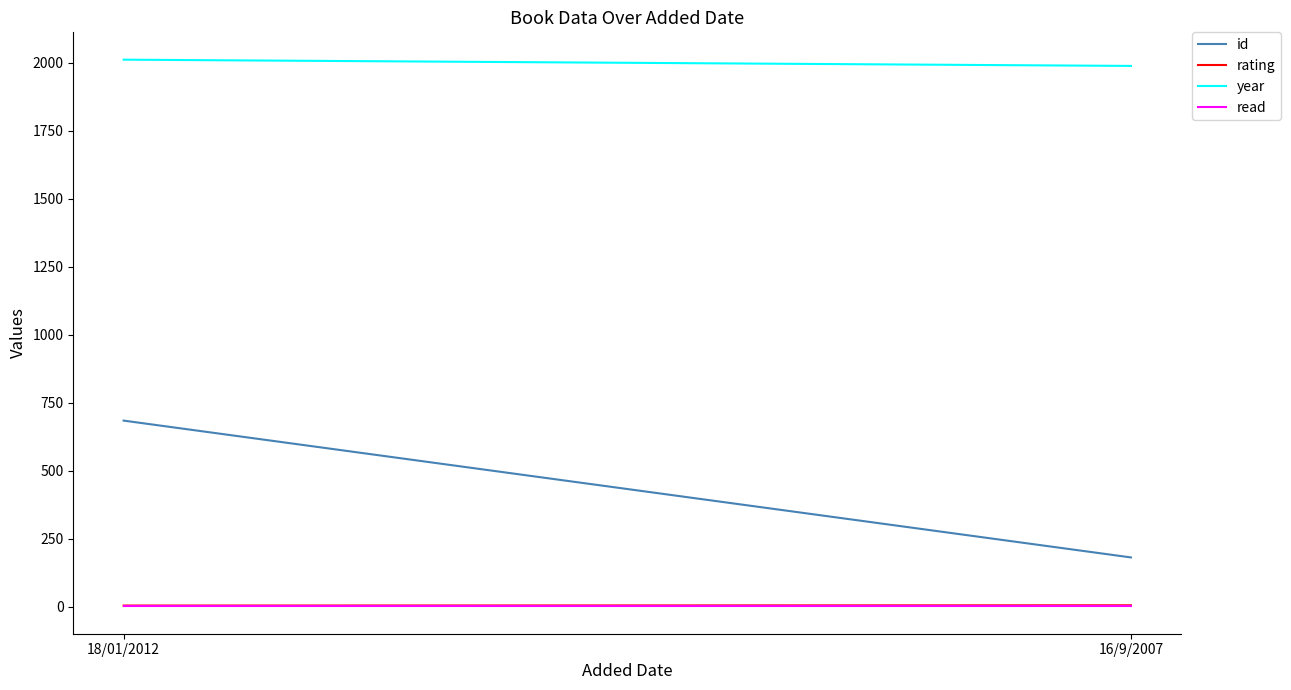

What value does the read series have at 16/9/2007?

1